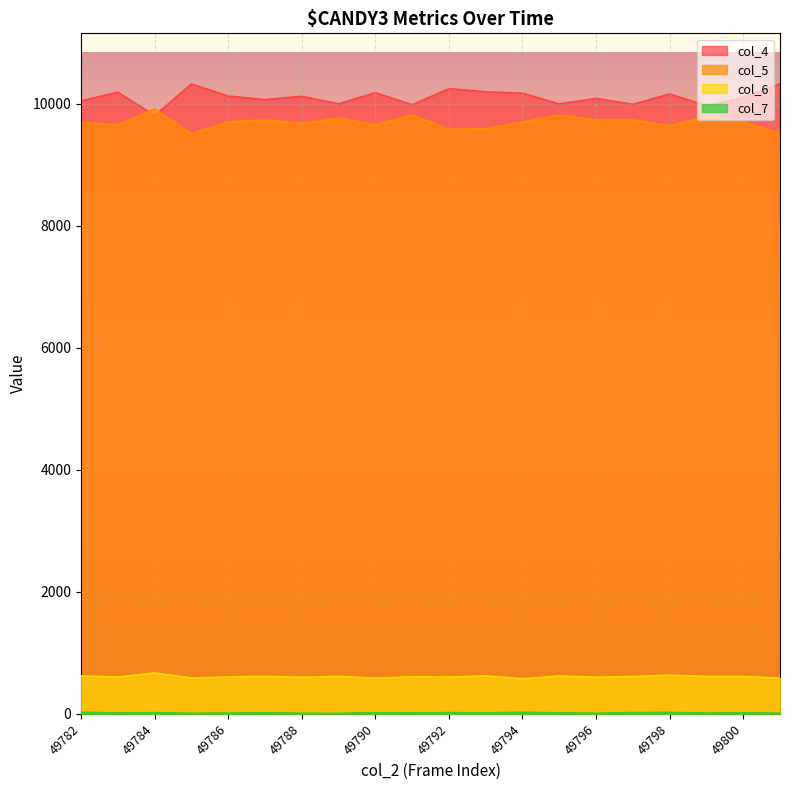

How many data points does each series have?

20